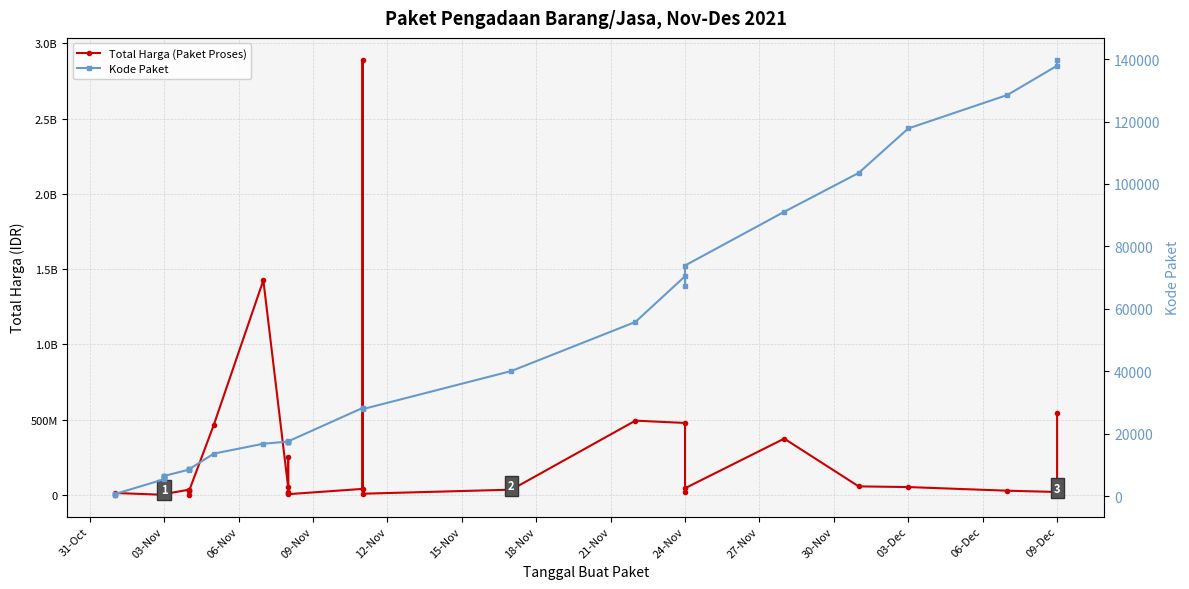

What is the difference between the Total Harga (Paket Proses) values at 30-Nov and 06-Nov?

33922000